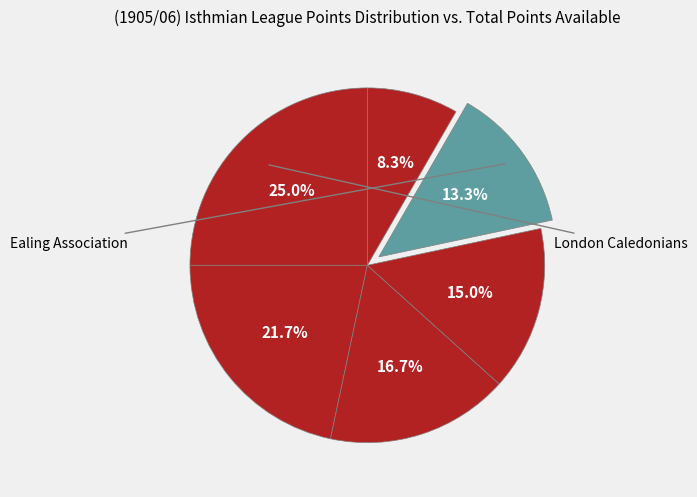

Is there a majority slice in this chart?

No